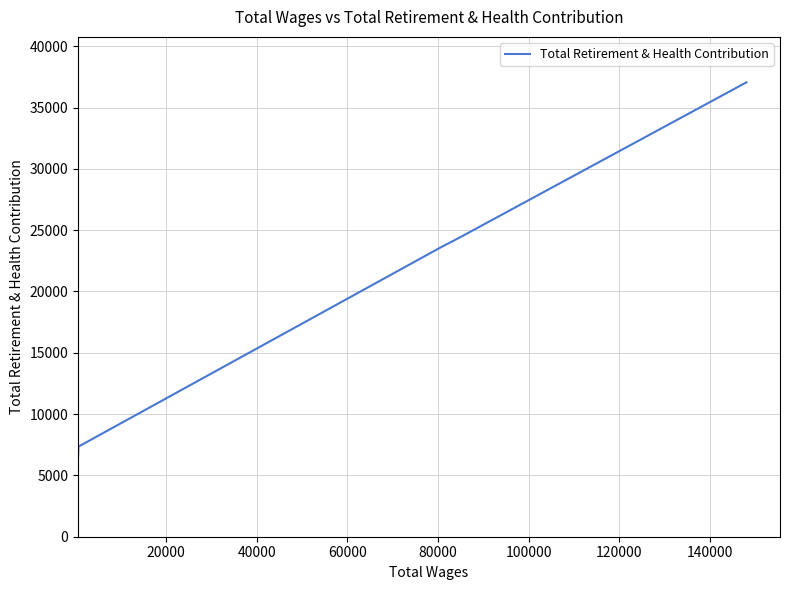

How many values are below 23572?

2